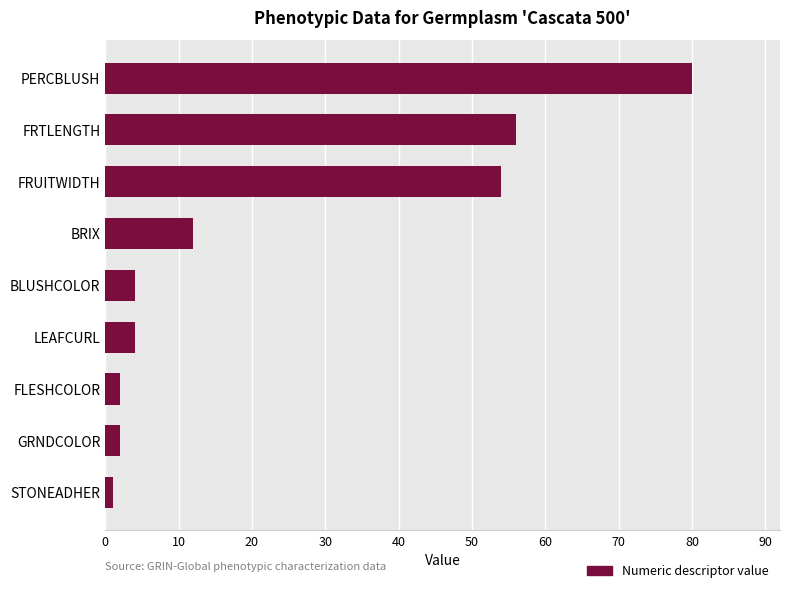

Which category has the highest value across all series?

PERCBLUSH